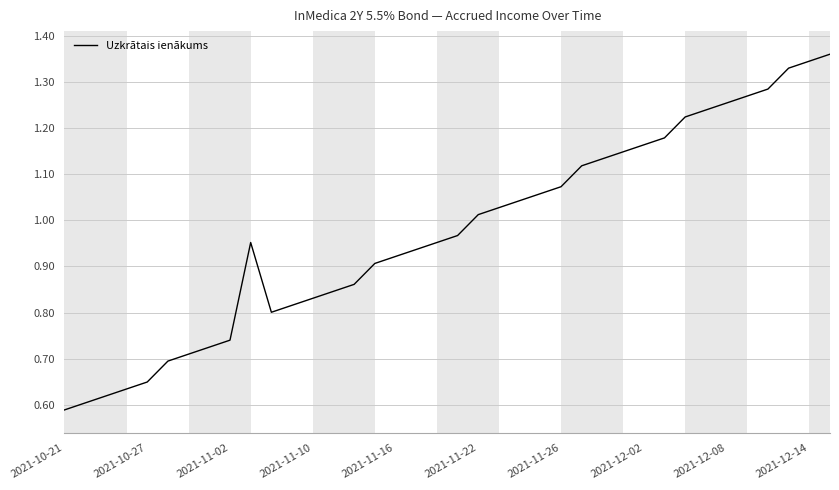

Is it true that the value at 2021-11-26 is 0.6?

False